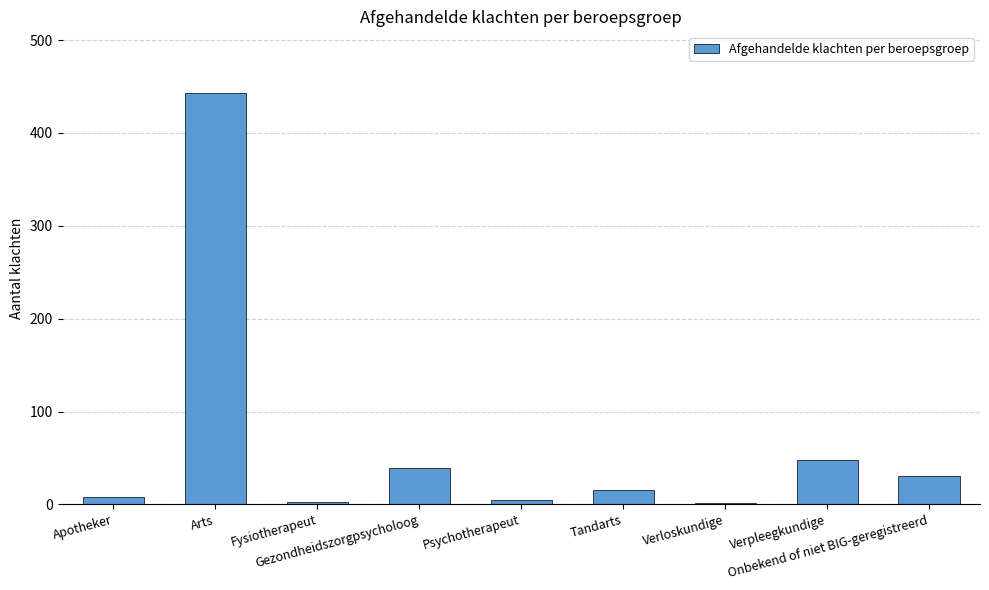

What is the greatest value displayed?

443